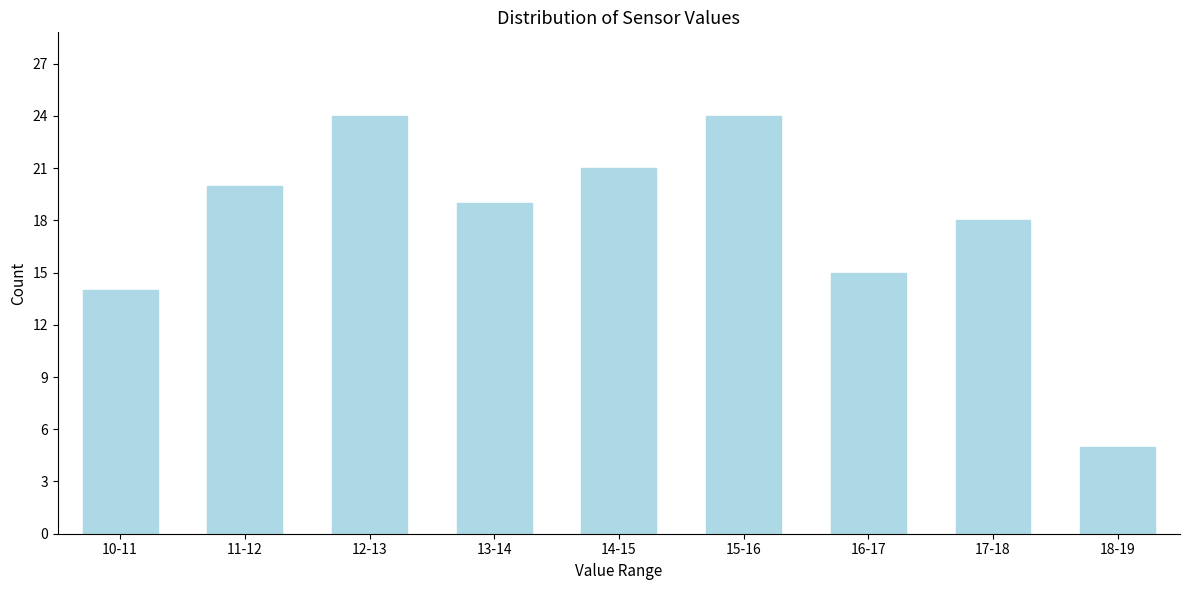

Reading left to right, what are all the values shown in this chart?

14	20	24	19	21	24	15	18	5